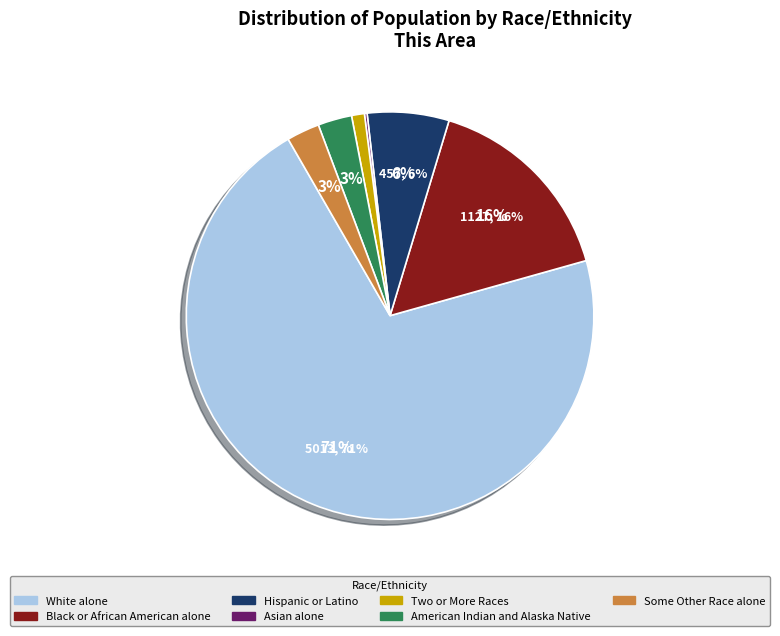

What is the ratio of the value at Some Other Race alone to the value at Two or More Races?

2.6